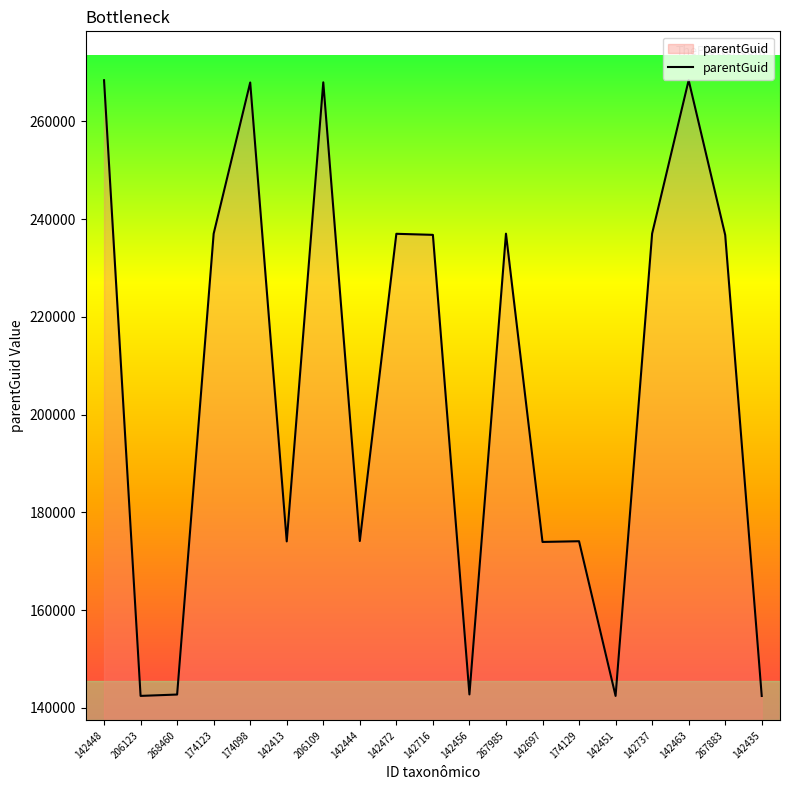

What is the difference between the maximum and minimum values?

125990